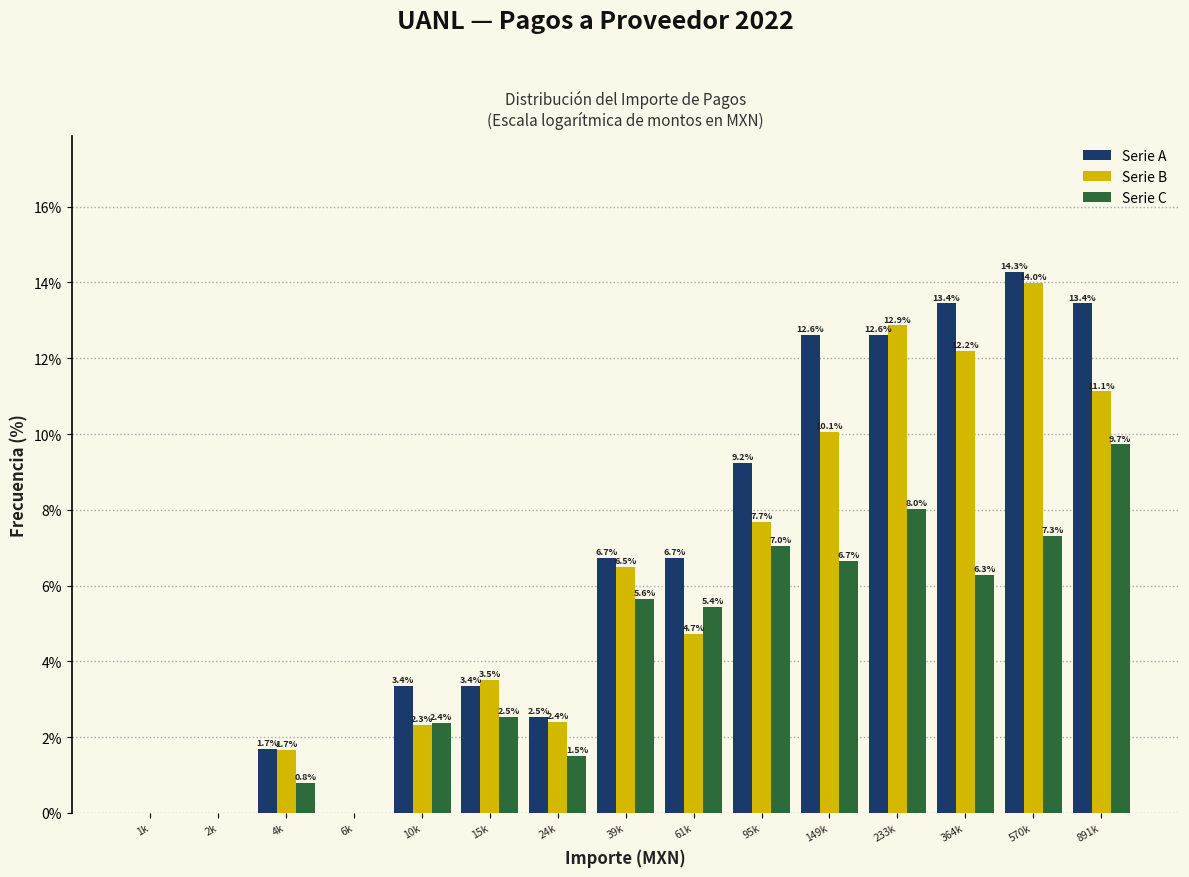

Reading left to right, list all the values displayed in this chart.

Serie A: 1k=0.0	2k=0.0	4k=1.7	6k=0.0	10k=3.4	15k=3.4	24k=2.5	39k=6.7	61k=6.7	95k=9.2	149k=12.6	233k=12.6	364k=13.4	570k=14.3	891k=13.4
Serie B: 1k=0.0	2k=0.0	4k=1.7	6k=0.0	10k=2.3	15k=3.5	24k=2.4	39k=6.5	61k=4.7	95k=7.7	149k=10.1	233k=12.9	364k=12.2	570k=14.0	891k=11.1
Serie C: 1k=0.0	2k=0.0	4k=0.8	6k=0.0	10k=2.4	15k=2.5	24k=1.5	39k=5.6	61k=5.4	95k=7.0	149k=6.7	233k=8.0	364k=6.3	570k=7.3	891k=9.7